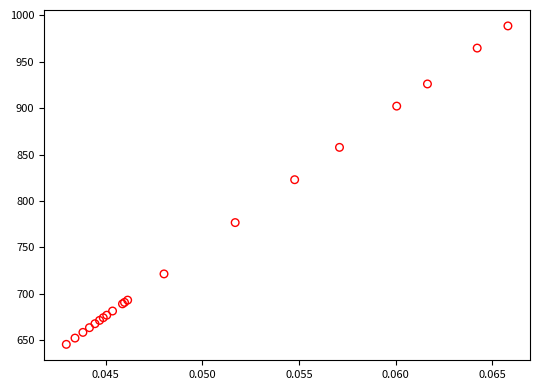

What Y value in the scatter plot is closest to 817?

822.9